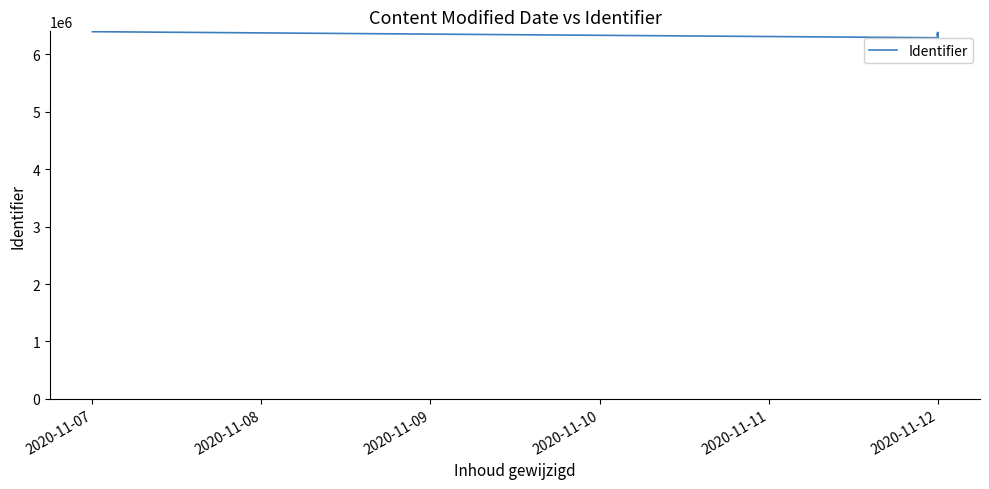

How many interior local valleys (lower than both neighbors) does the data have?

5